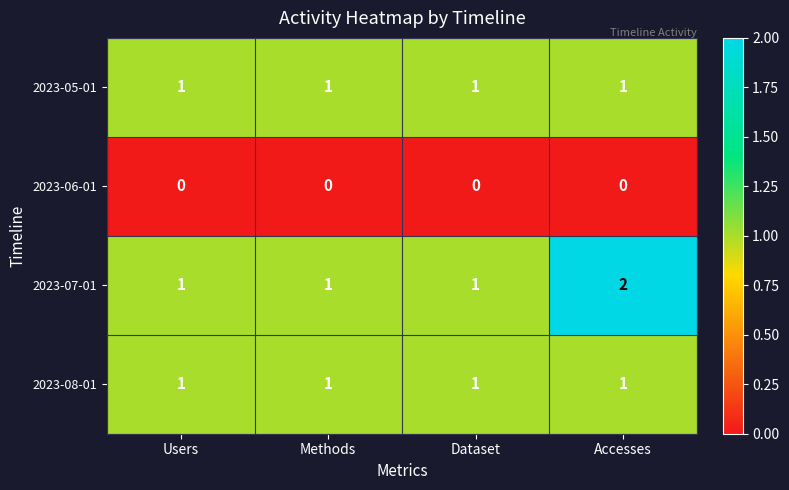

Reading left to right, extract all data points from this chart.

2023-05-01: 1	1	1	1
2023-06-01: 0	0	0	0
2023-07-01: 1	1	1	2
2023-08-01: 1	1	1	1